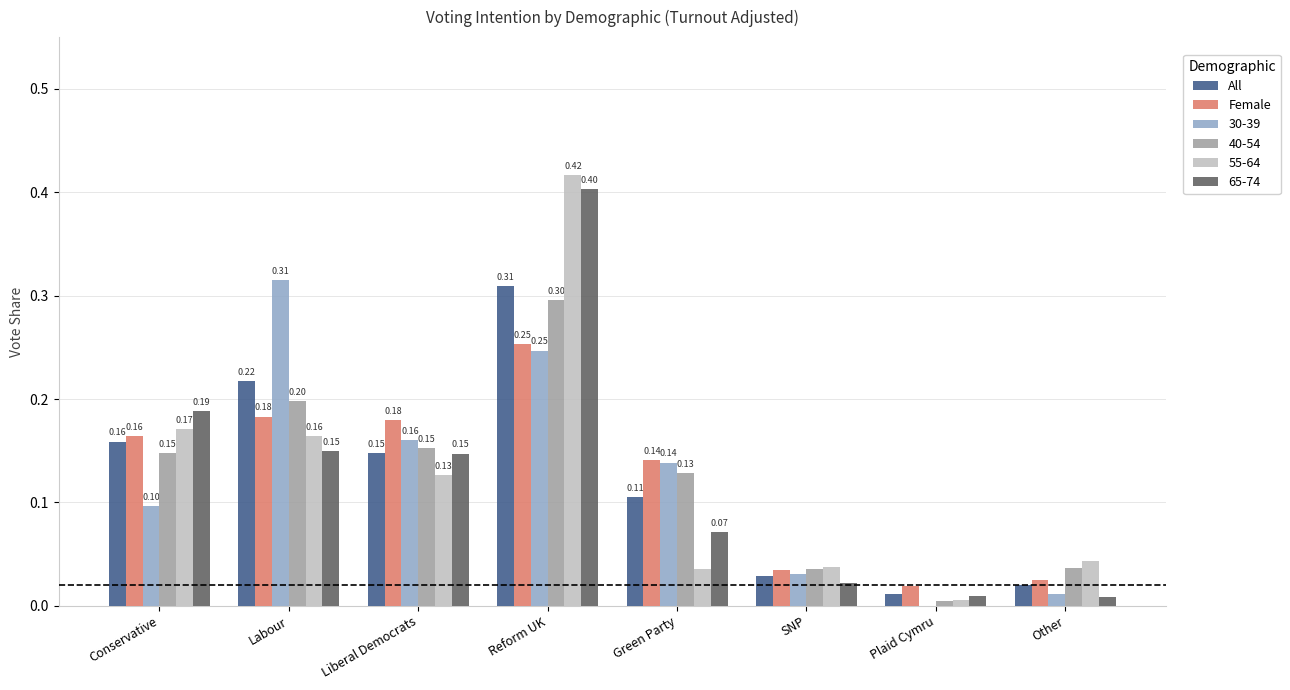

At which category is the sum across all series the highest?

Reform UK